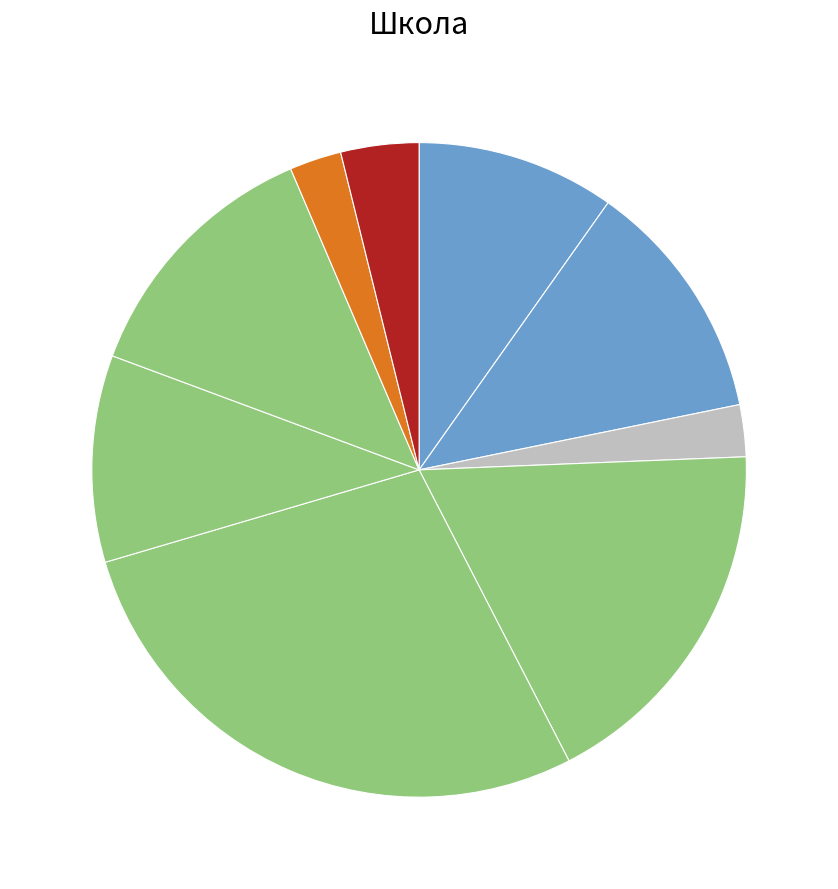

How many slices are in this pie chart?

9